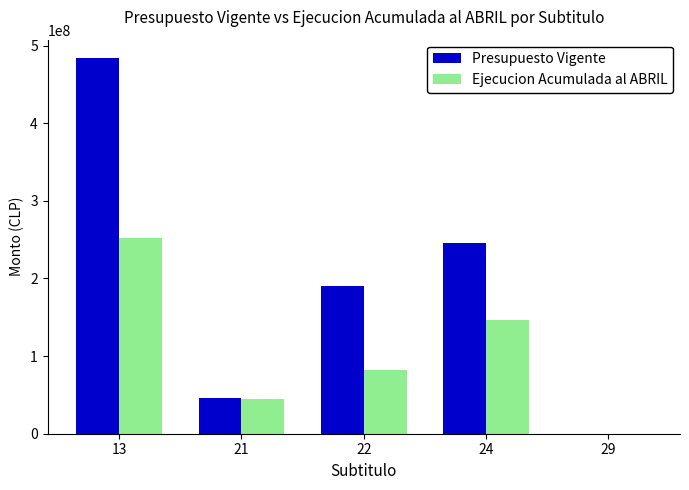

At which label does Ejecucion Acumulada al ABRIL reach its peak?

13